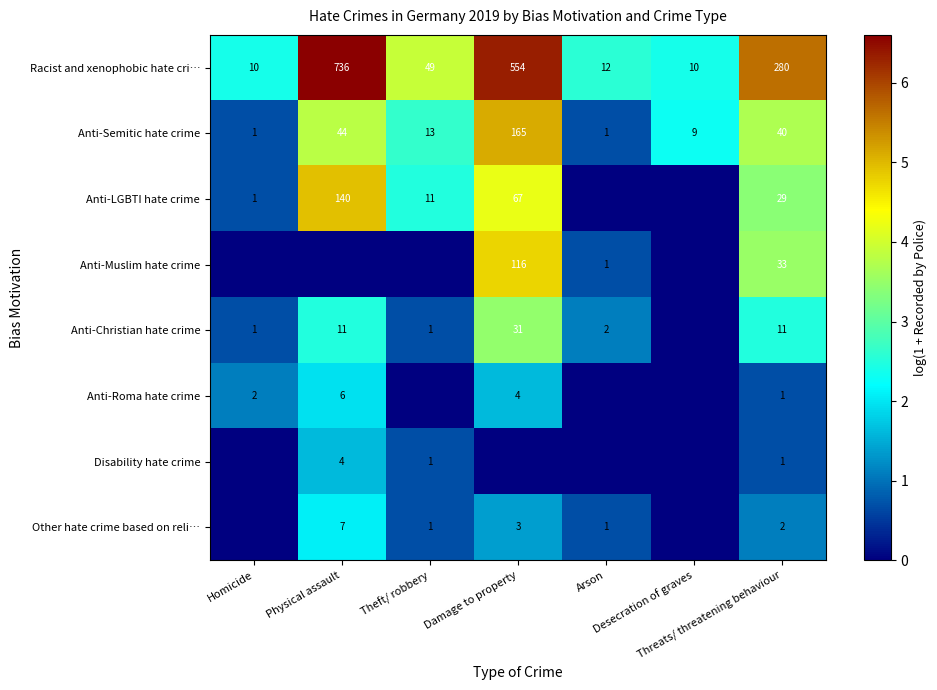

At which category is the sum across all series the highest?

Damage to property